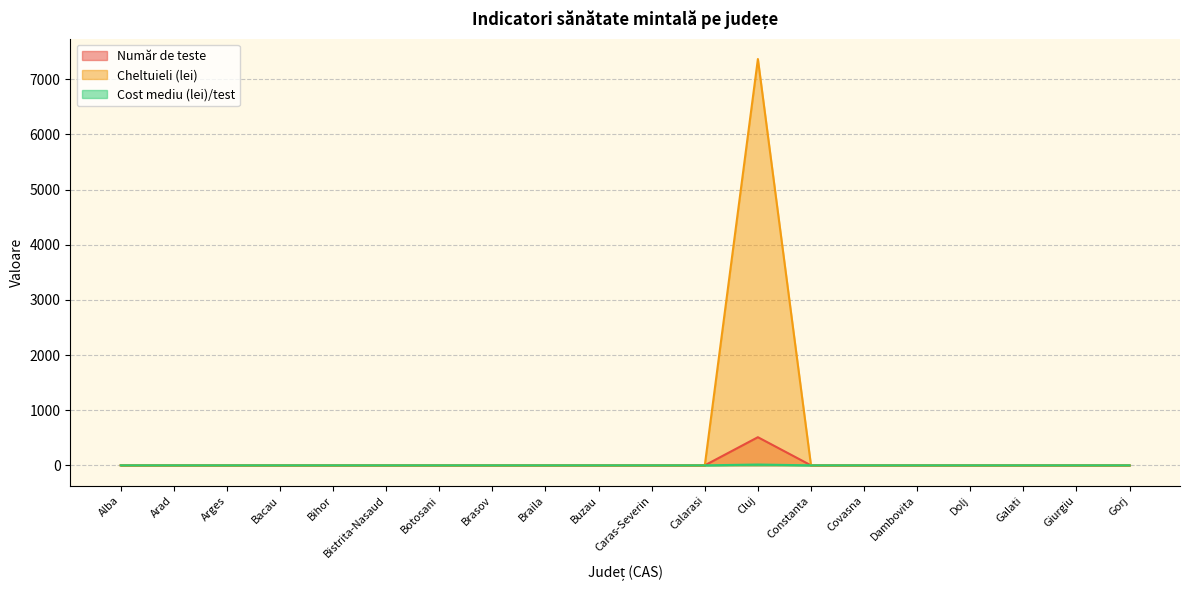

How many lines are shown in the chart?

3